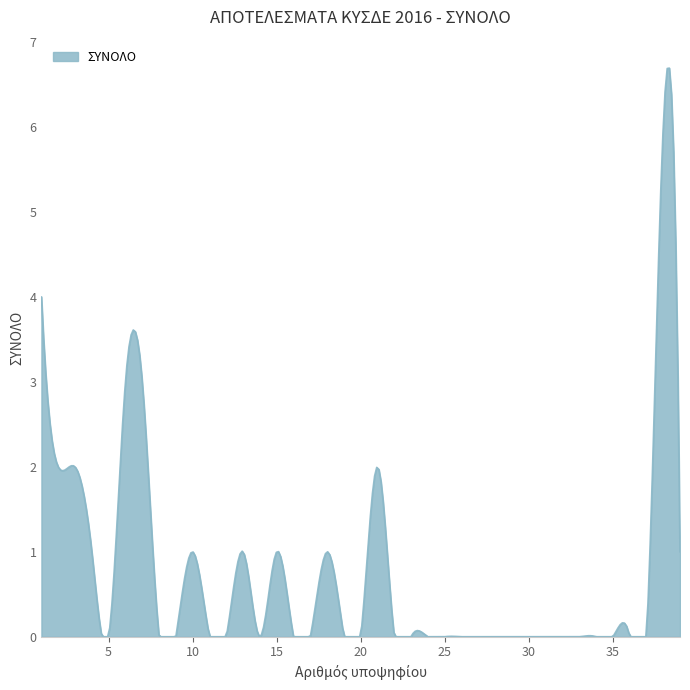

What is the difference between the maximum and minimum values?

6.7